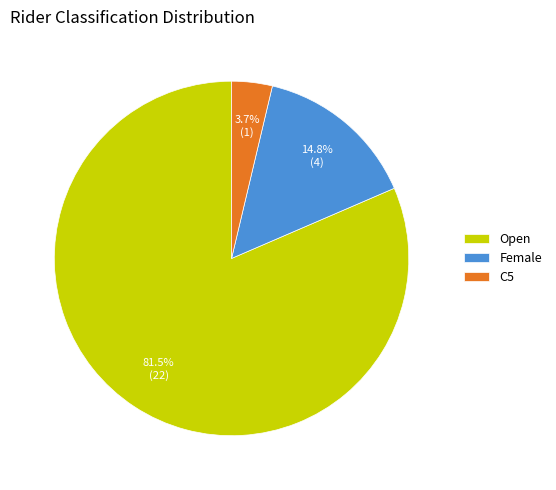

Is there a majority slice in this chart?

Yes